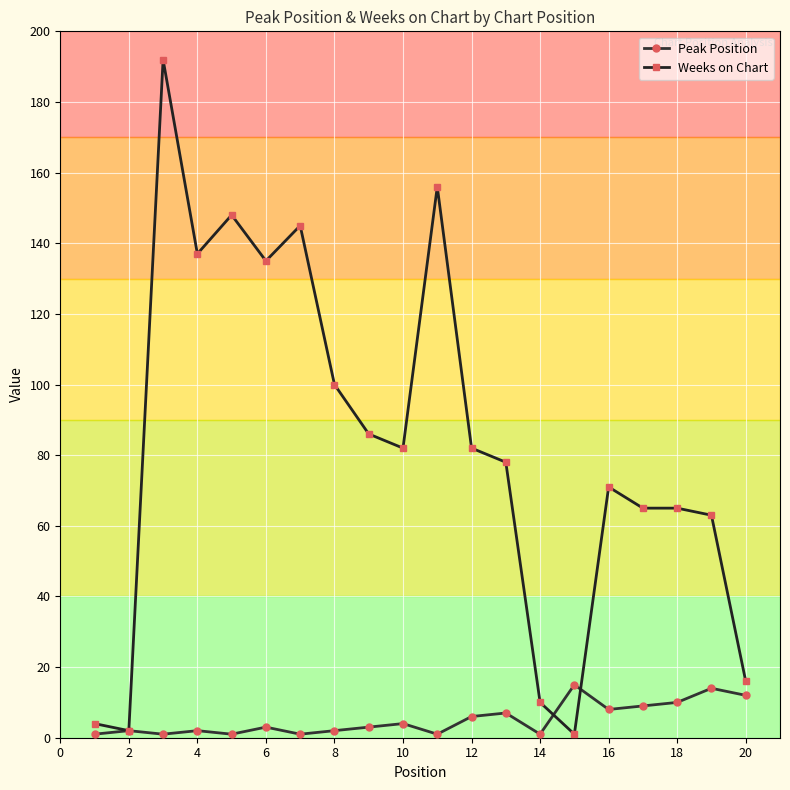

Which series has the largest range (max minus min)?

Weeks on Chart